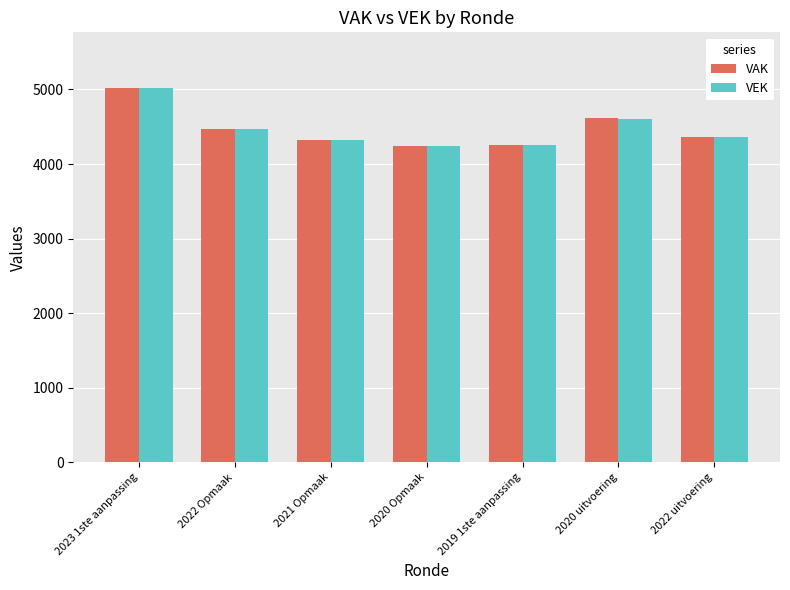

What position from the right is 2020 Opmaak?

4